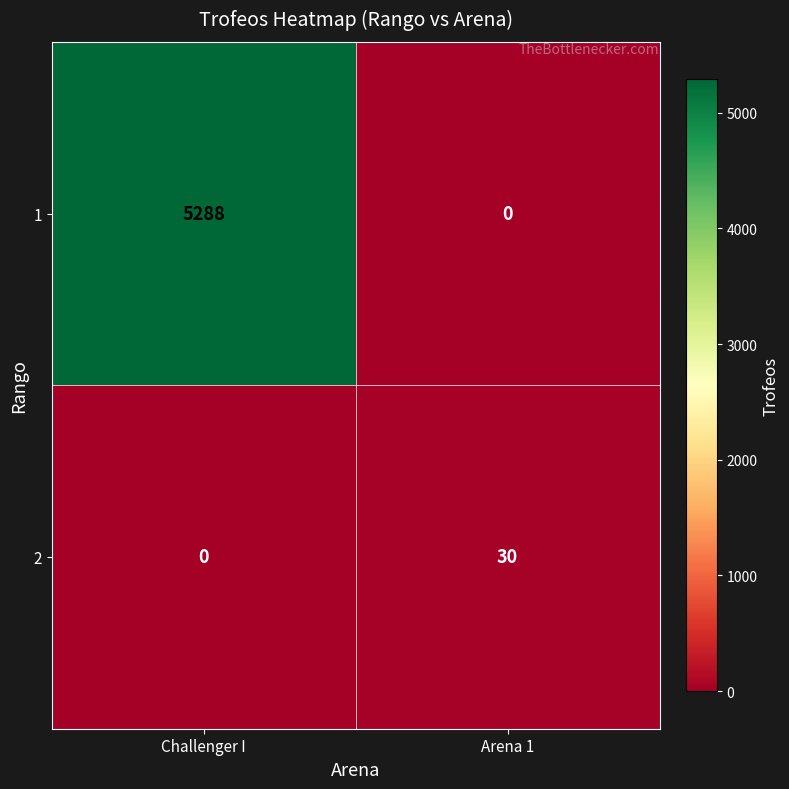

Between Challenger I and Arena 1, which series saw the biggest shift?

1